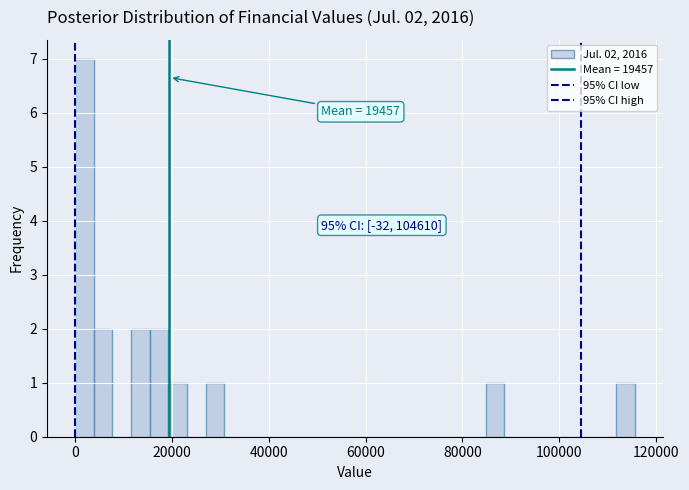

Around what value on the x-axis is the tallest bar? Give the approximate position of its centre, as read against the axis.

2000